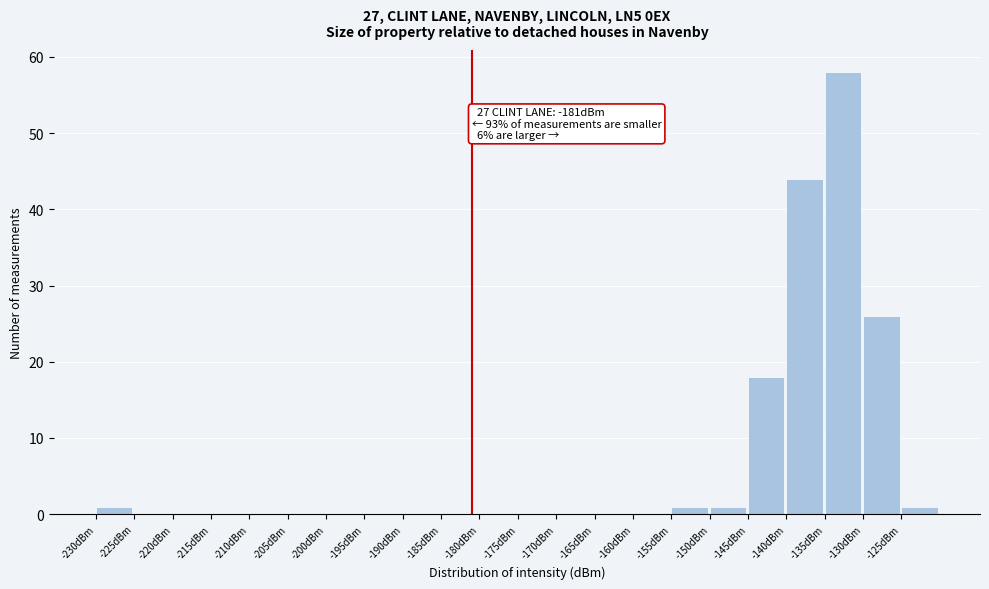

Which range on the x-axis has the tallest bar?

-135 to -130